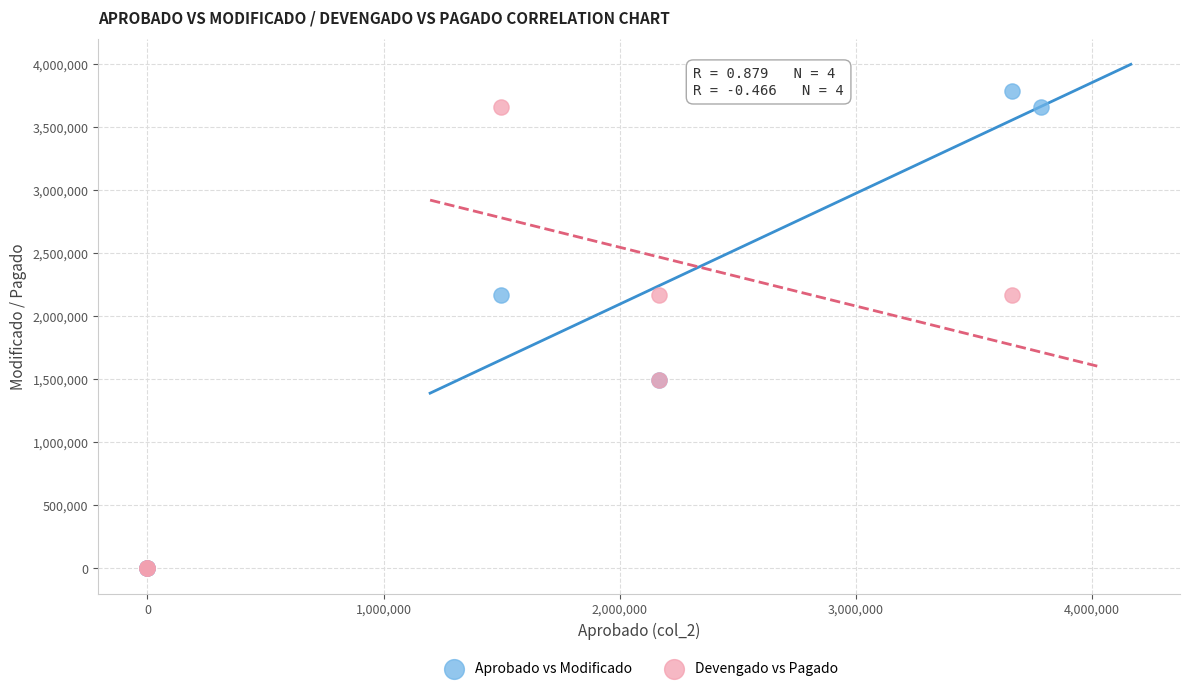

What are all the series names shown in the legend?

Aprobado vs Modificado, Devengado vs Pagado